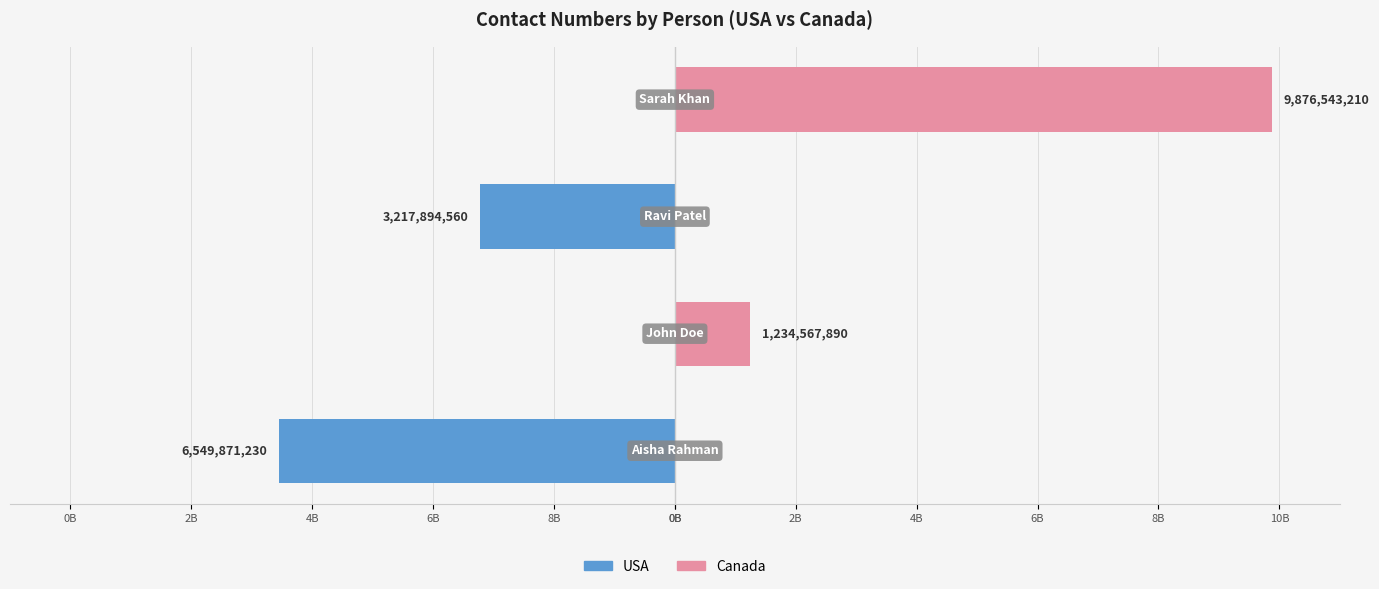

Between 8B and 6B, which series saw the biggest shift?

USA